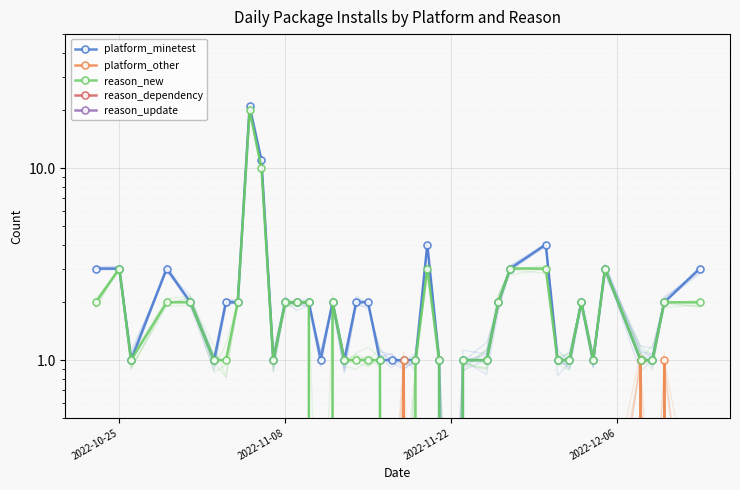

At which label does platform_other reach its minimum?

2022-10-25